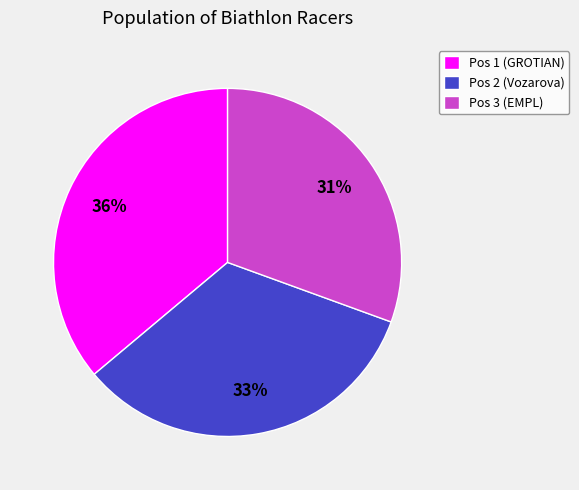

To the nearest percent, what portion does Pos 3 (EMPL) represent?

31%